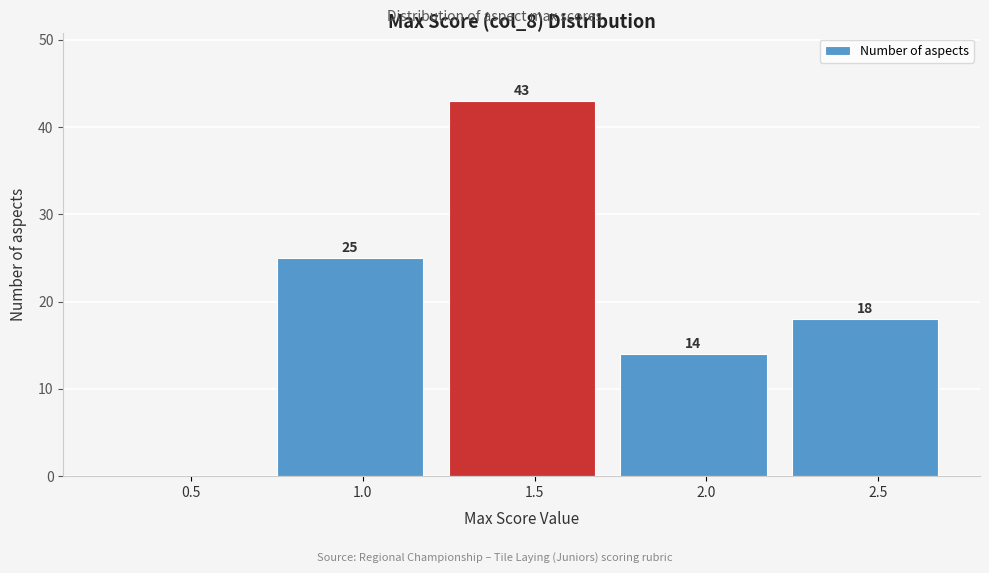

Reading right to left, list all the values displayed in this chart.

2.5=18	2.0=14	1.5=43	1.0=25	0.5=0